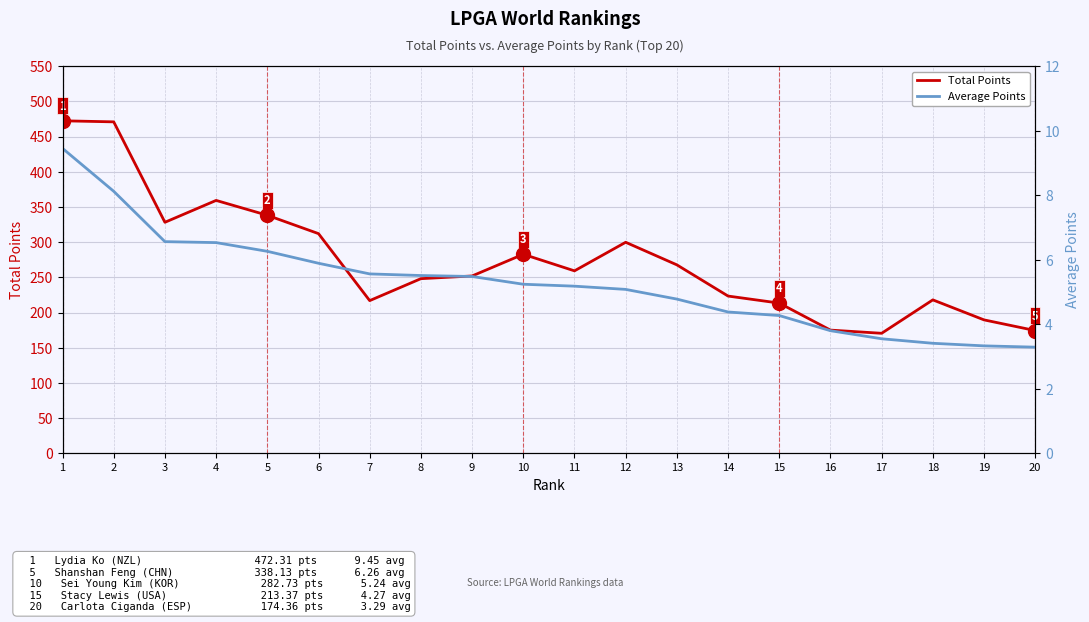

Which category has the highest value in the Total Points series?

1